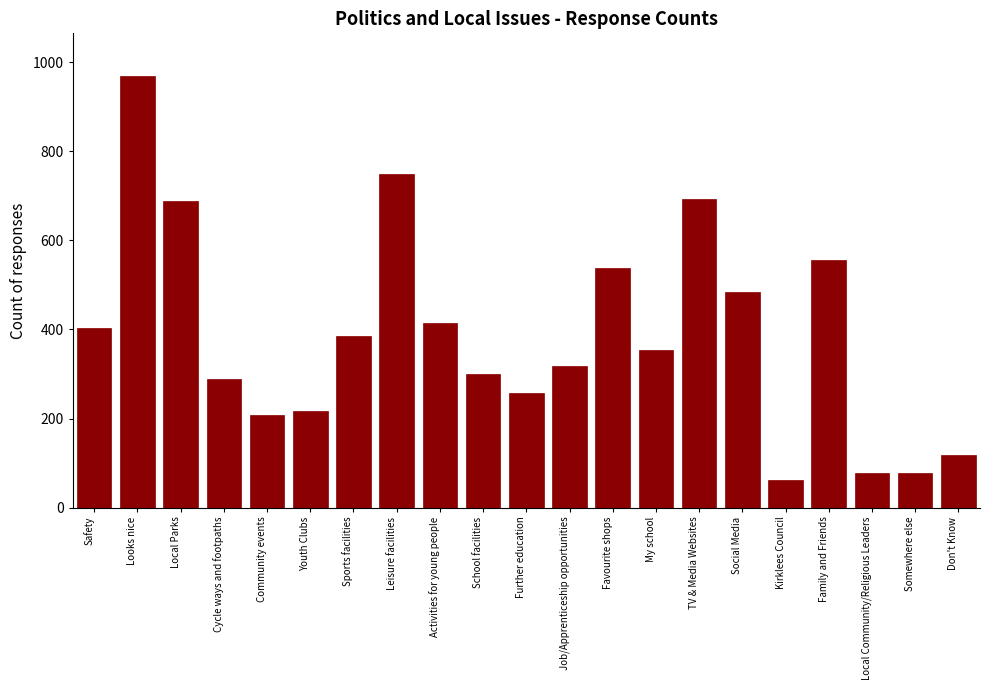

Which has a higher value, Don't Know or Cycle ways and footpaths?

Cycle ways and footpaths